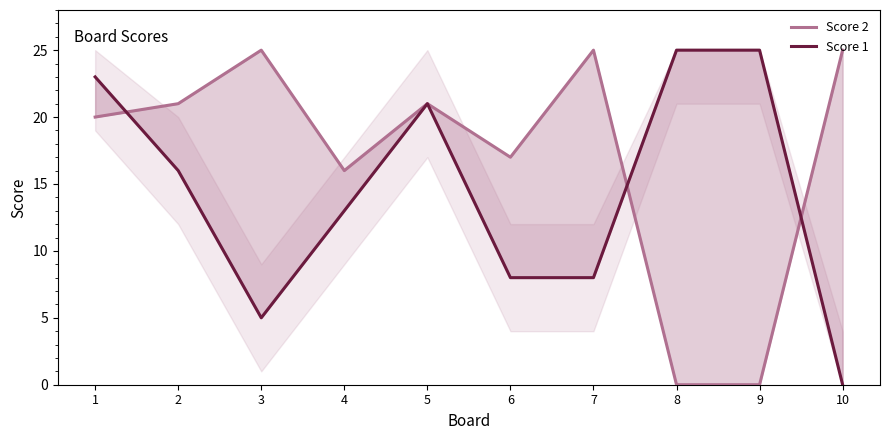

How many interior local valleys does the Score 1 series have?

1